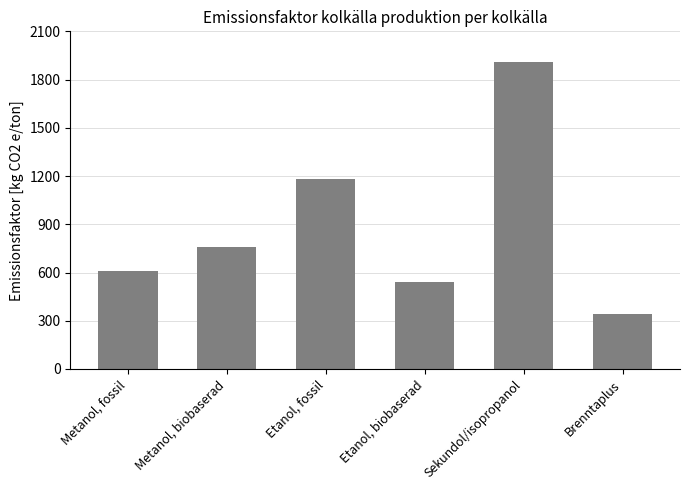

Are the bars grouped side by side (vs. stacked)?

No